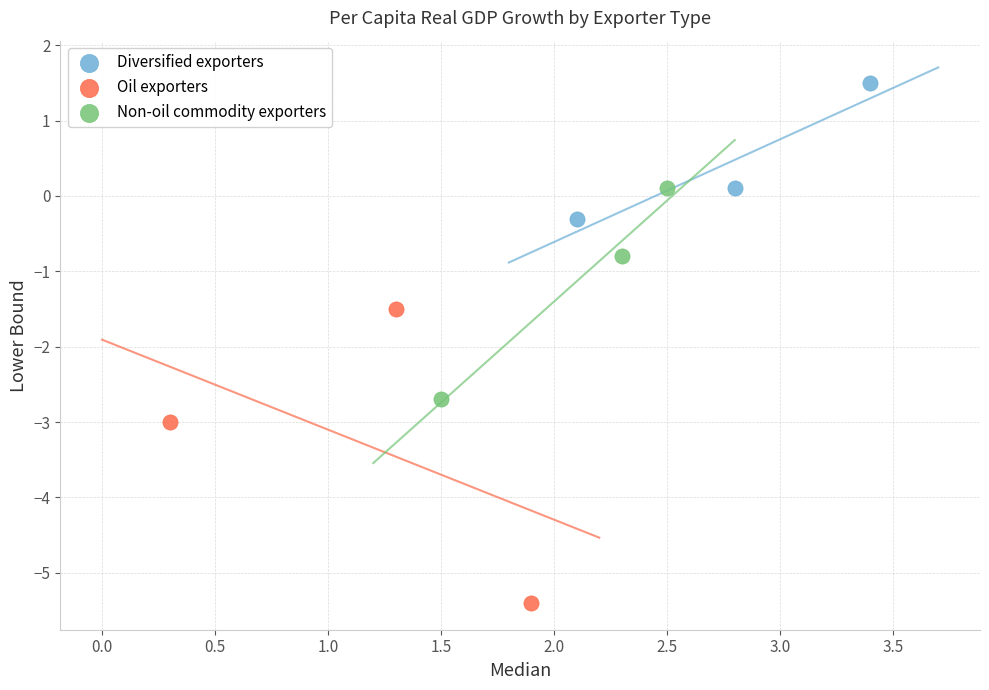

Which series has the largest Y range (max minus min)?

Oil exporters